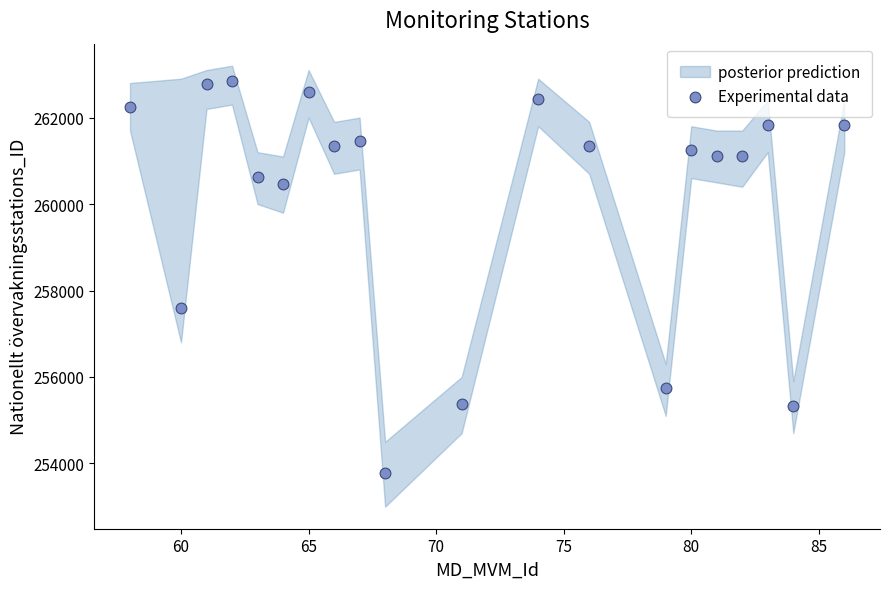

What is the range of Y values (max minus min)?

9058